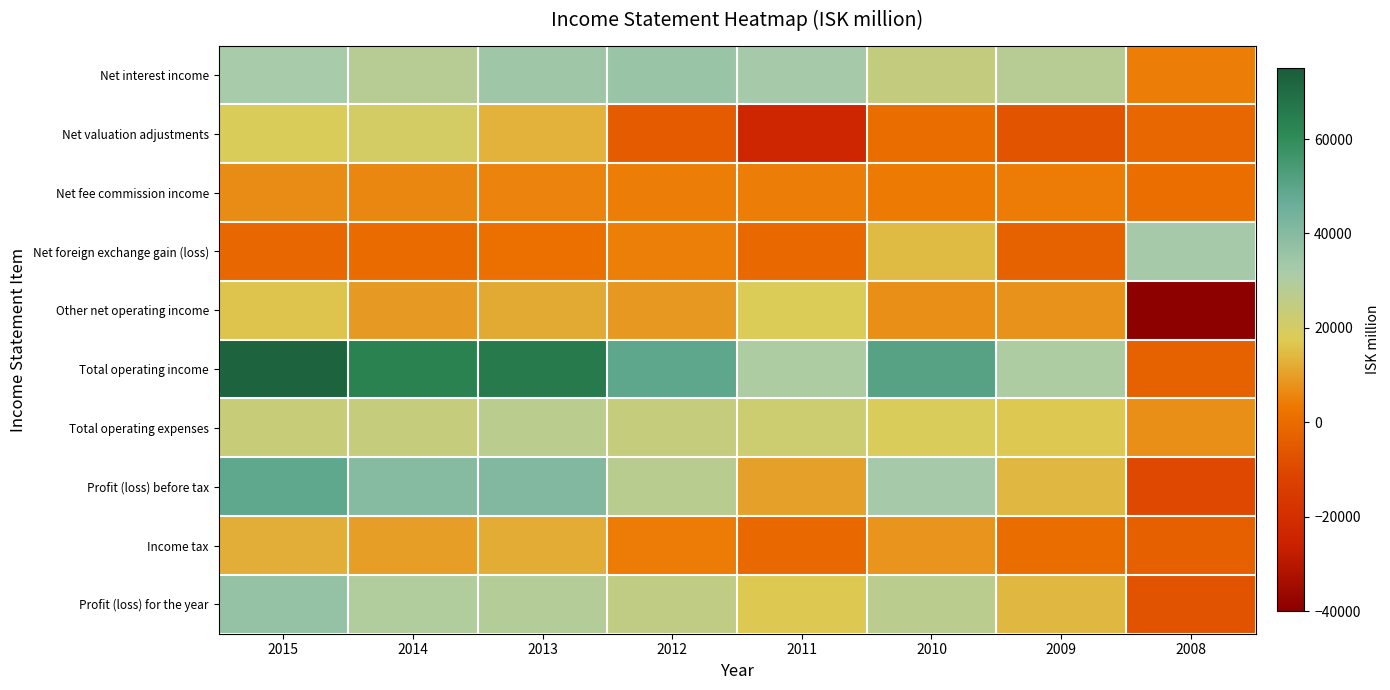

What is the maximum value shown in the chart?

72363